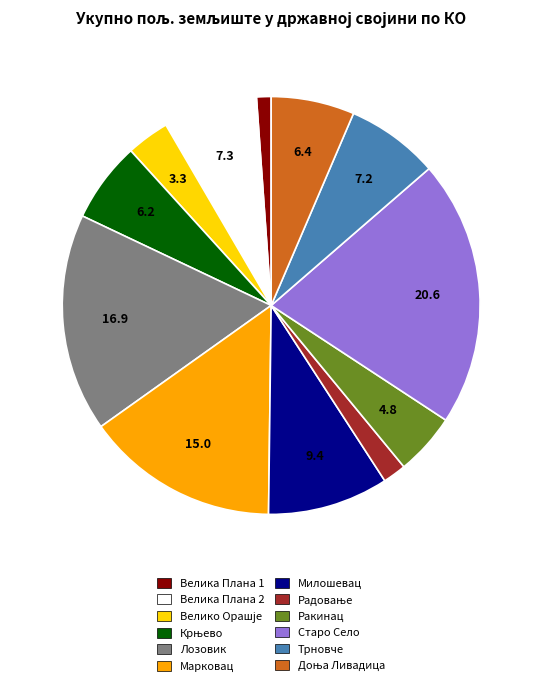

Does any single category account for the majority?

No